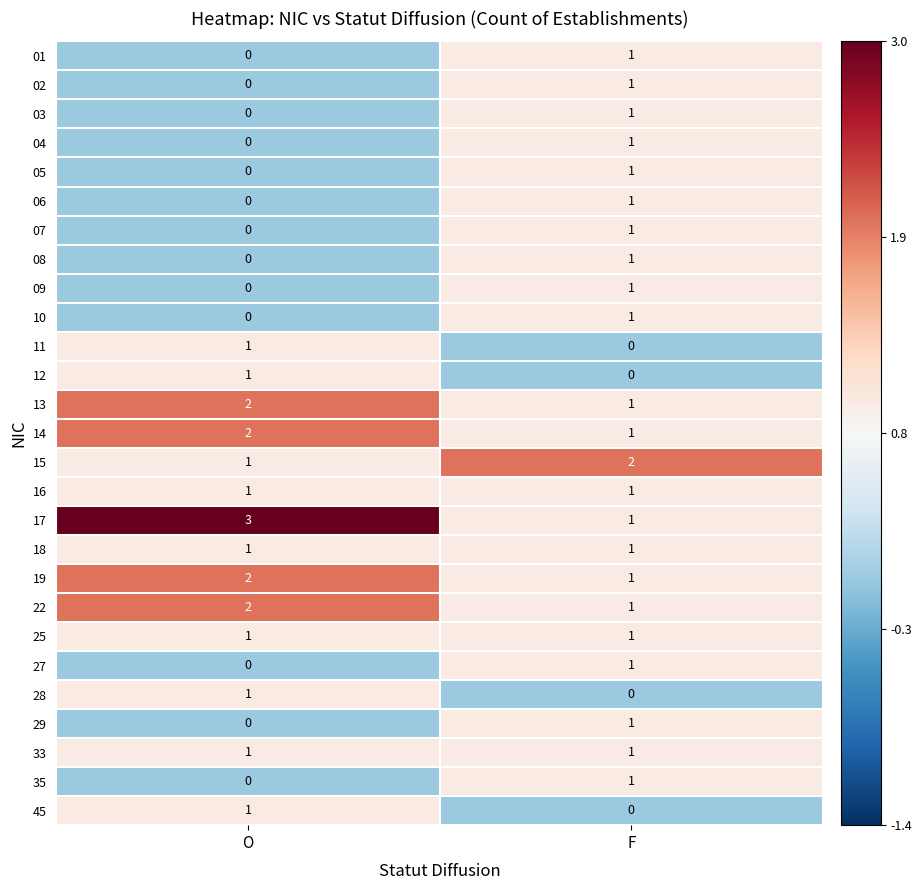

At which label is 22 closest to 1?

F